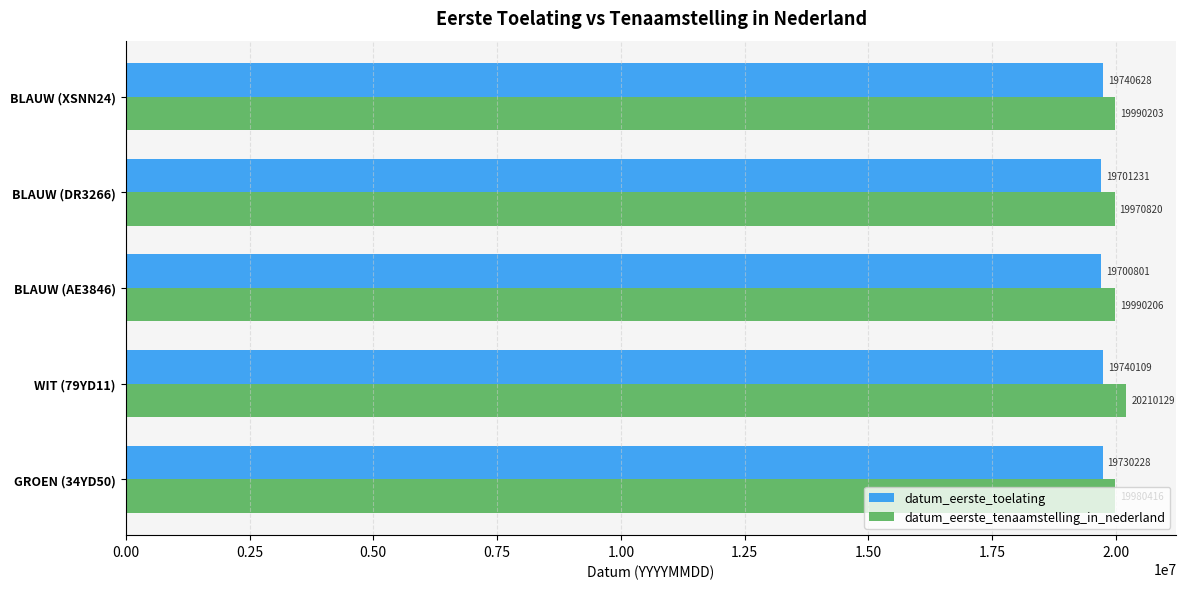

Between WIT (79YD11) and BLAUW (DR3266), which series saw the biggest shift?

datum_eerste_tenaamstelling_in_nederland